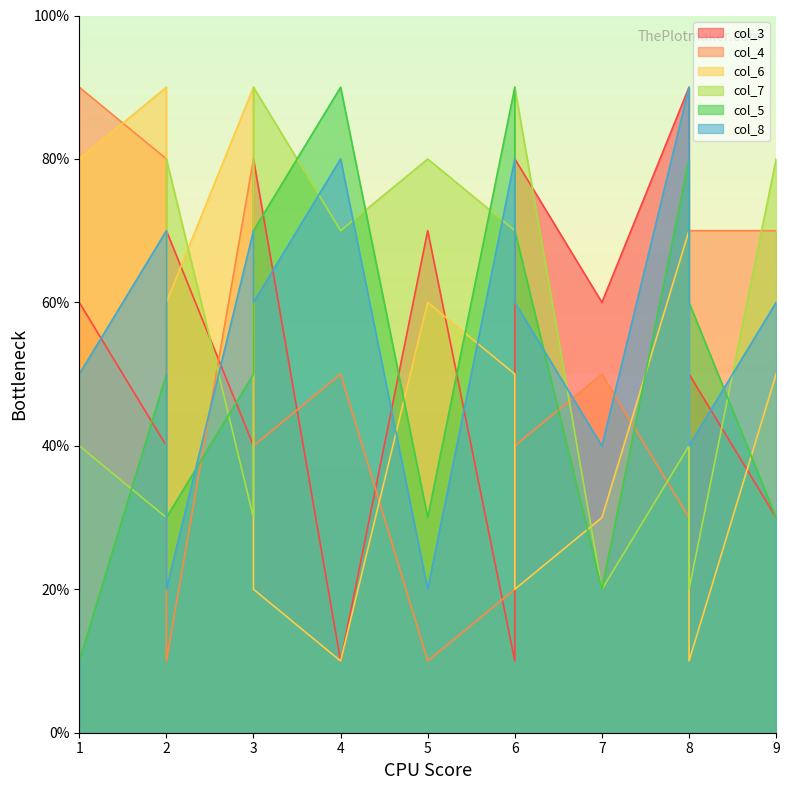

How many series are shown in this chart?

6